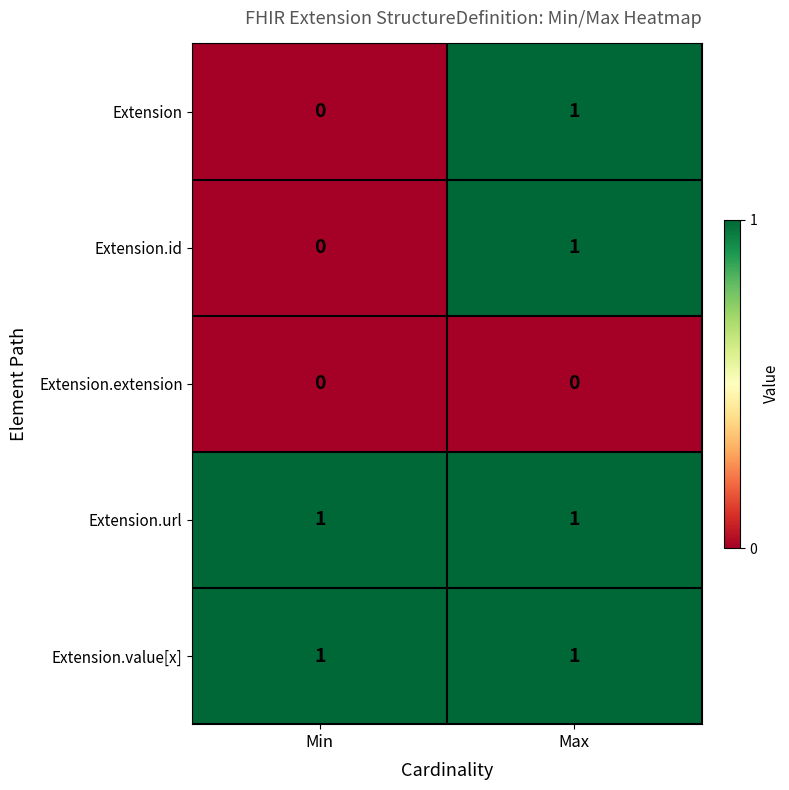

What is the spread (max minus min) of values at Min?

1